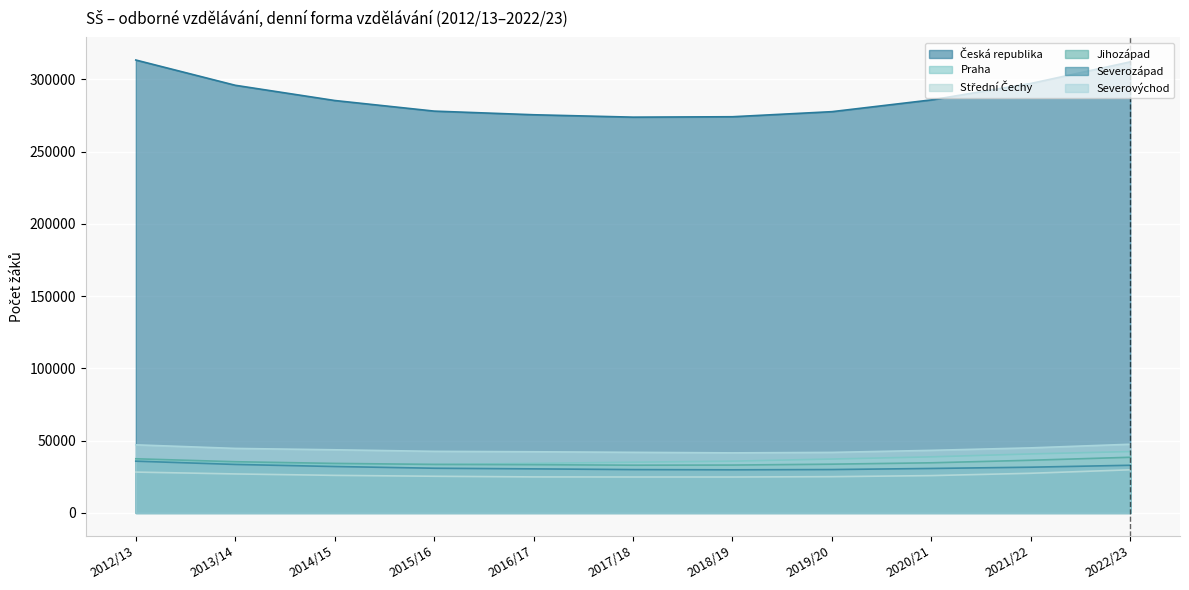

At 2016/17, list the series in order from smallest to largest.

Střední Čechy, Severozápad, Jihozápad, Praha, Severovýchod, Česká republika